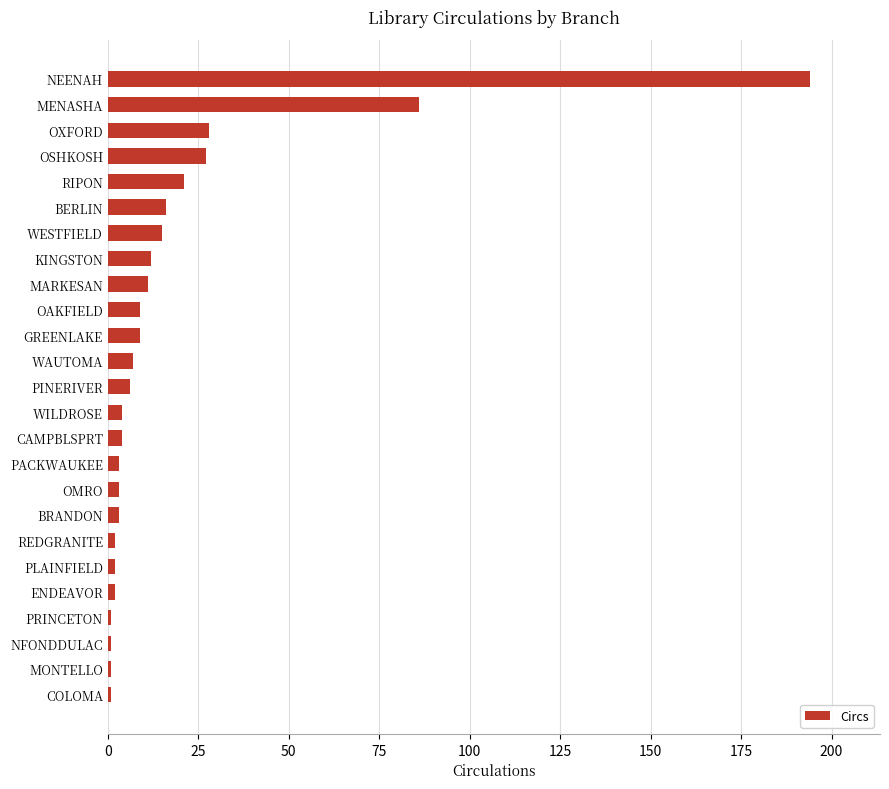

Which label corresponds to the largest value in the chart?

NEENAH